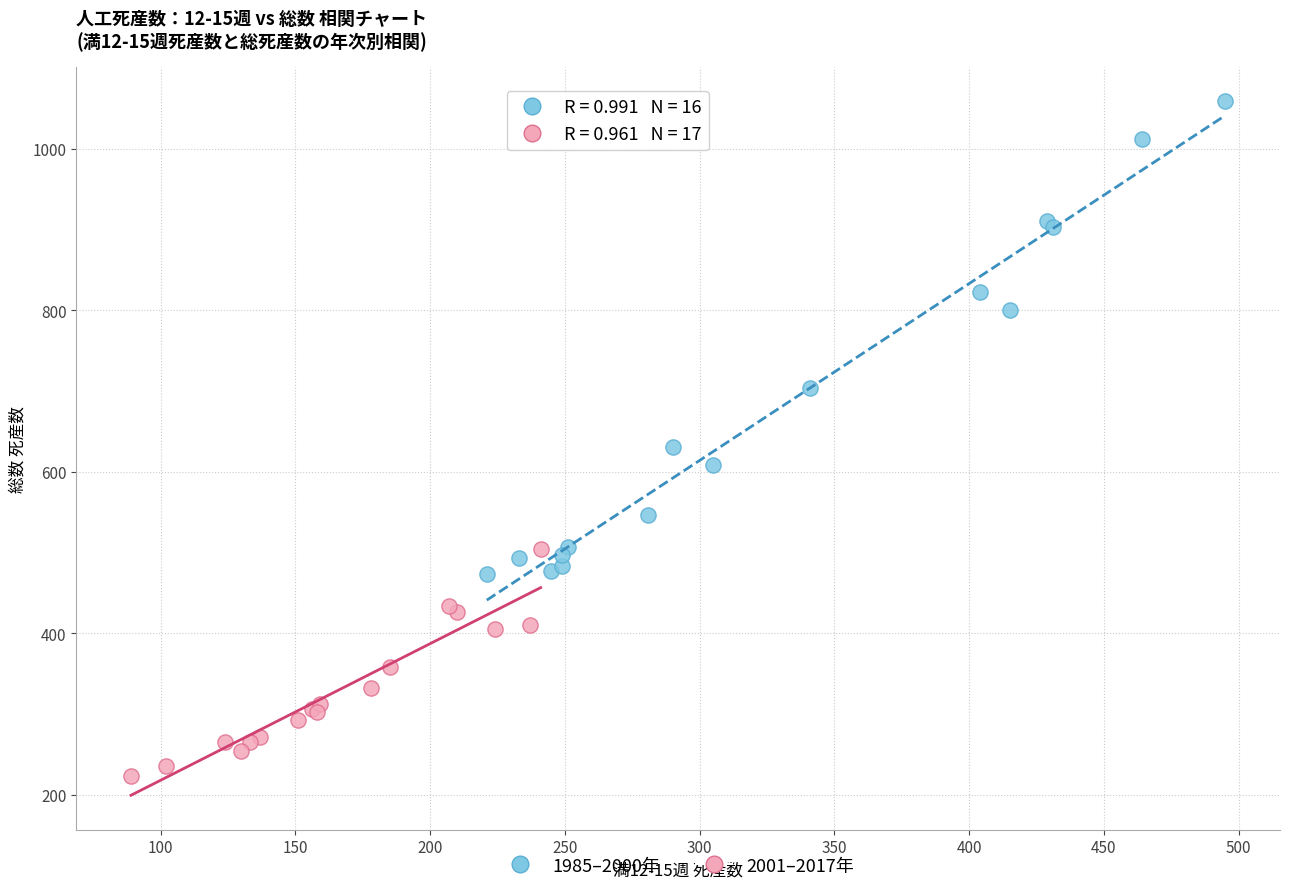

Which series reaches the maximum Y coordinate?

1985–2000年